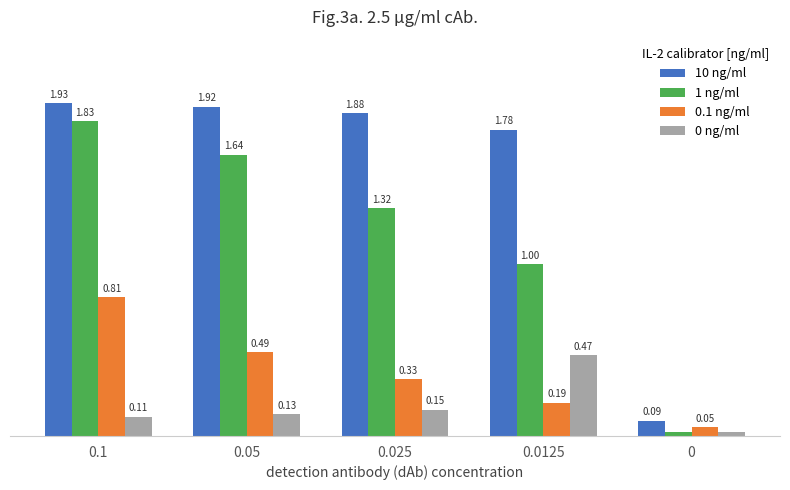

Which series has the widest spread of values?

10 ng/ml